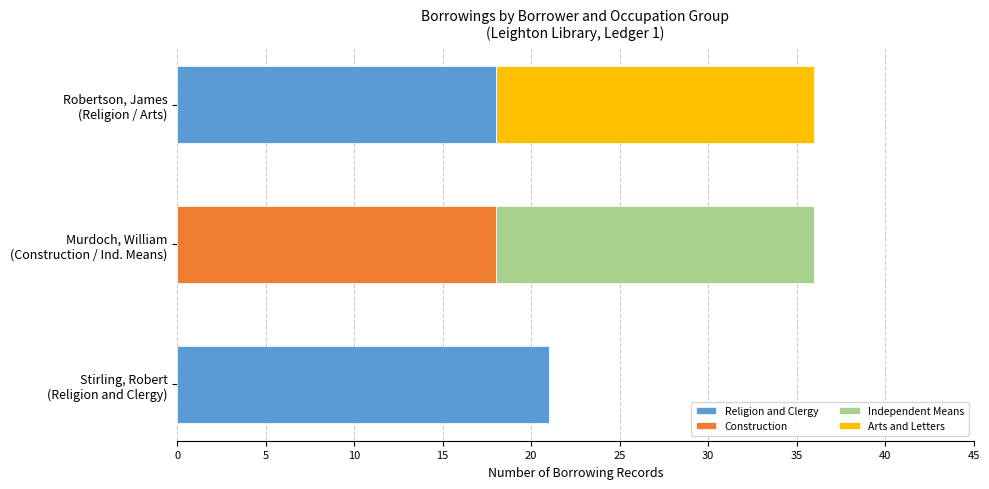

What is the maximum value for Religion and Clergy?

21